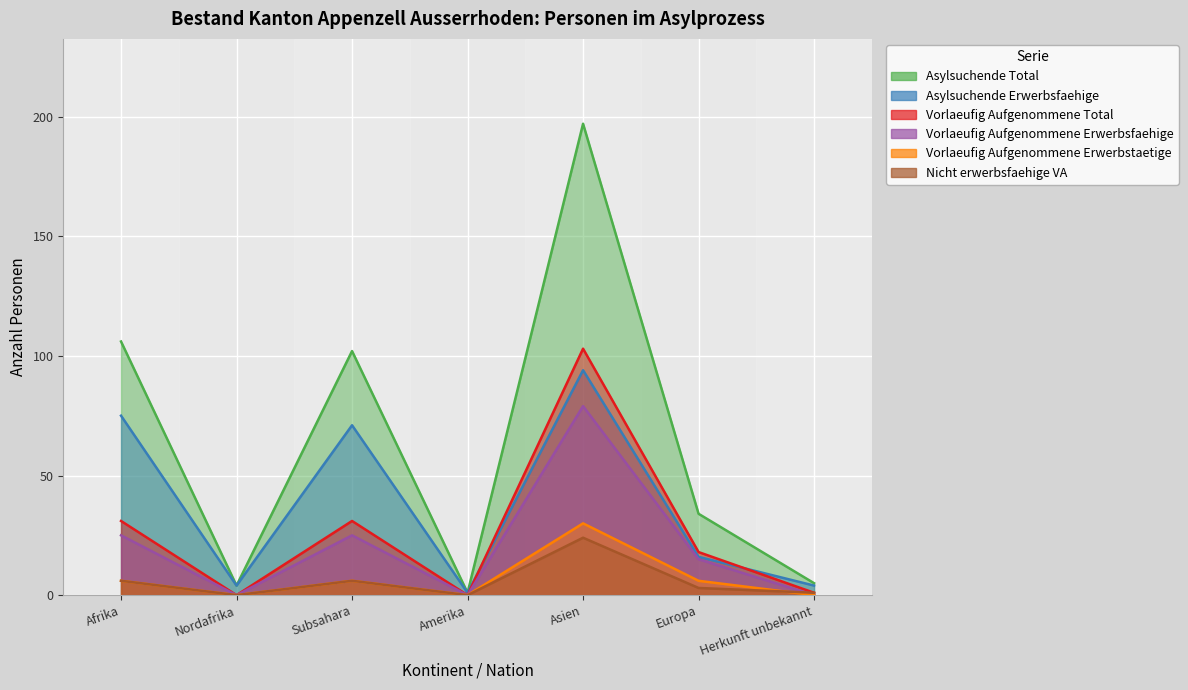

Between Europa and Asien, which is larger?

Asien